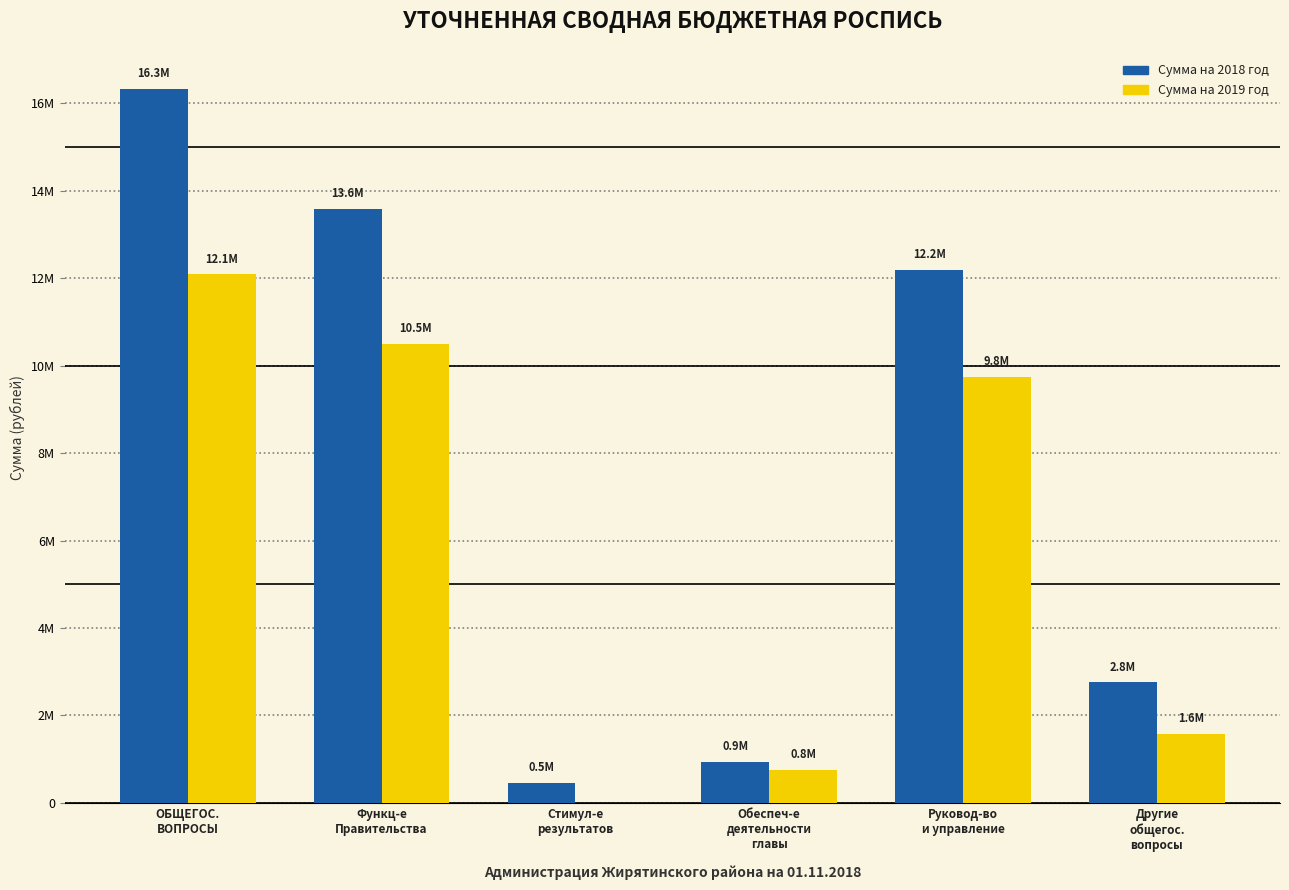

Reading right to left, list all the values displayed in this chart.

Сумма на 2018 год: Другие
общегос.
вопросы=2757369.5	Руковод-во
и управление=12191802.0	Обеспеч-е
деятельности
главы=932404.0	Стимул-е
результатов=456410.0	Функц-е
Правительства=13580616.0	ОБЩЕГОС.
ВОПРОСЫ=16337985.5
Сумма на 2019 год: Другие
общегос.
вопросы=1584634.0	Руковод-во
и управление=9750279.0	Обеспеч-е
деятельности
главы=753180.0	Стимул-е
результатов=0.0	Функц-е
Правительства=10503459.0	ОБЩЕГОС.
ВОПРОСЫ=12088895.0